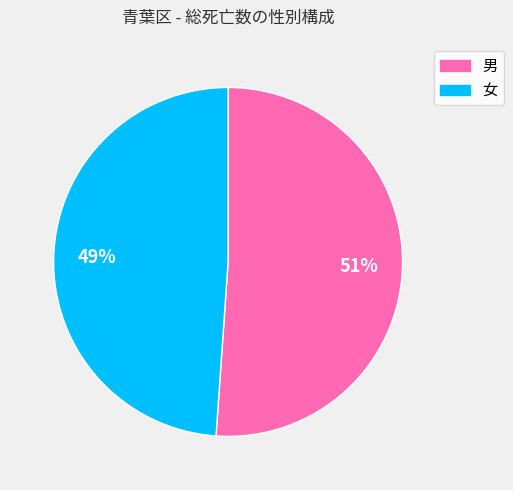

What is the majority slice?

男